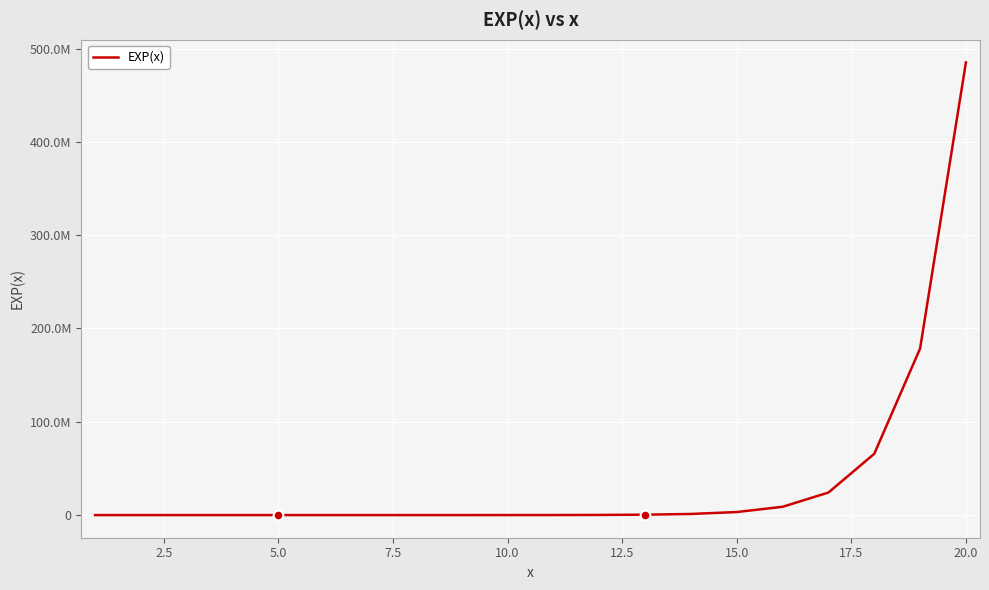

Is this an area chart (filled region under the line)?

No